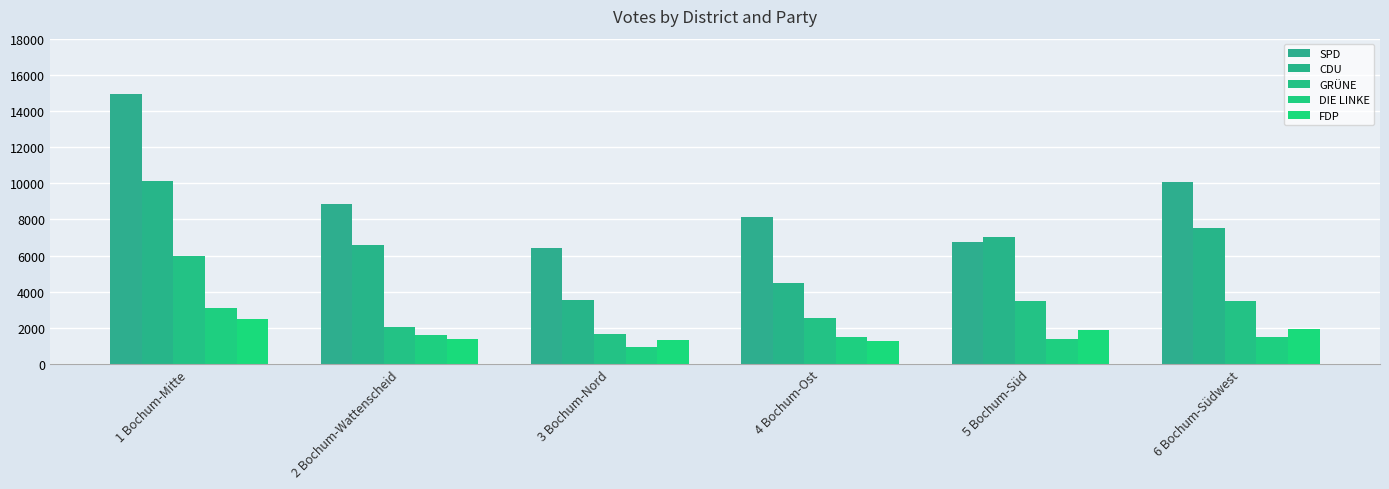

True or false: GRÜNE has a value of 3490 at 5 Bochum-Süd.

True